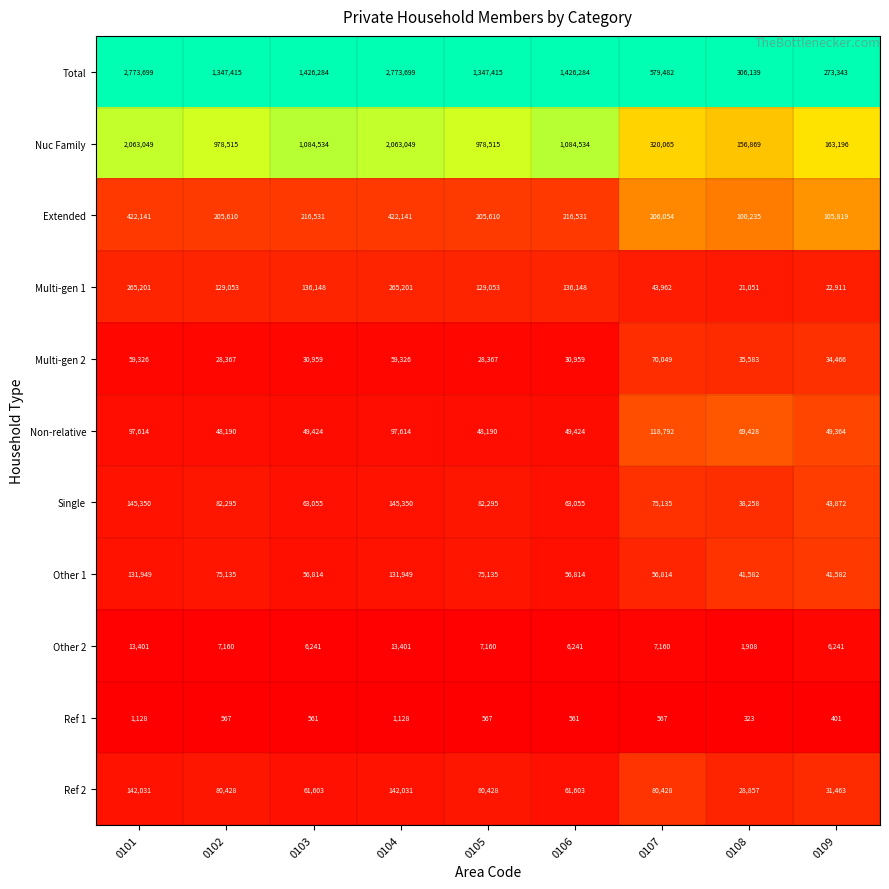

What is the sum of all Single values?

738665